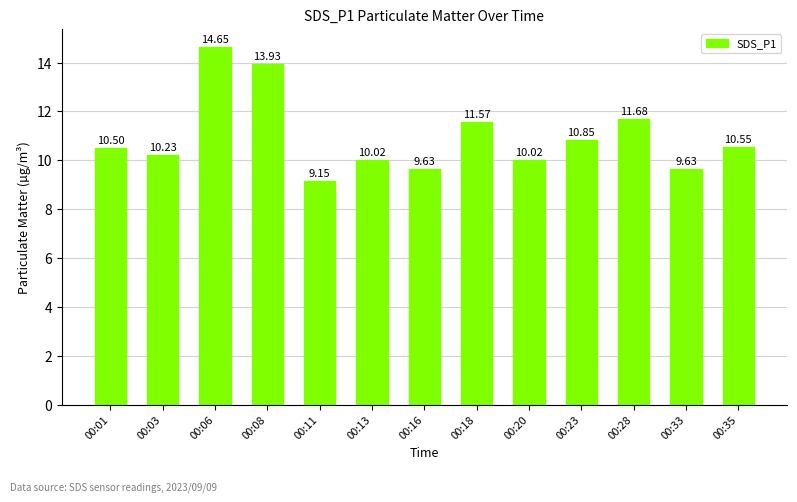

What is the change in value from 00:11 to 00:23?

+1.7